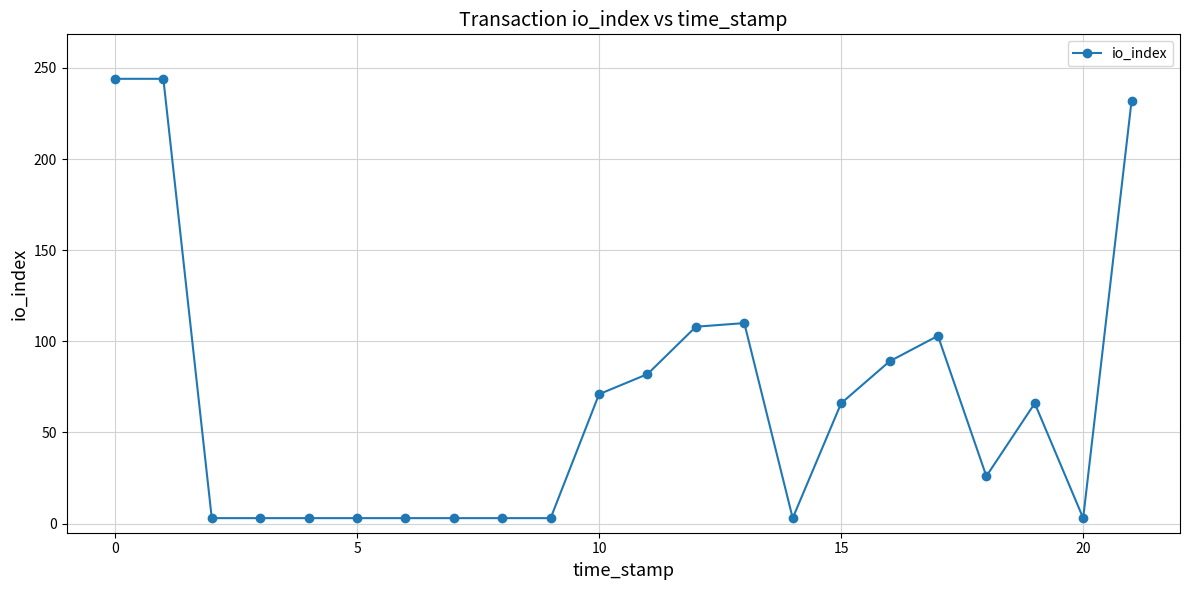

True or false: the data has more than 2 interior local peaks.

True